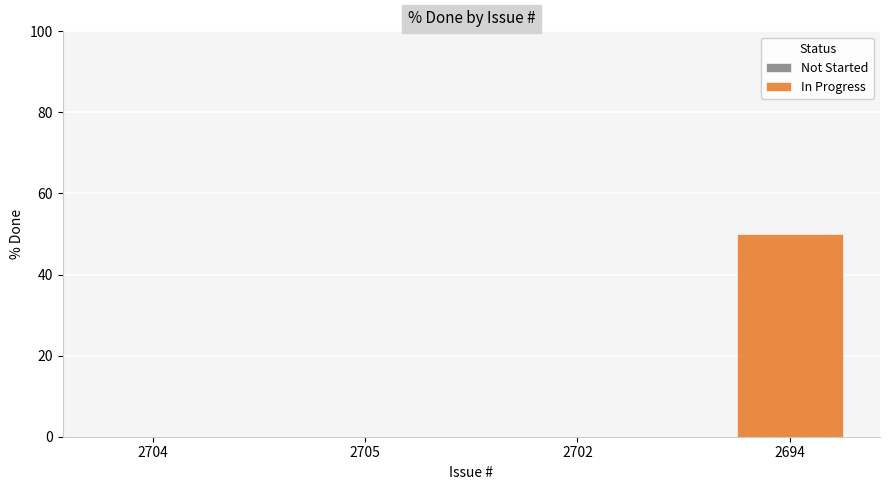

Count the values in the range 0 to 50.

4